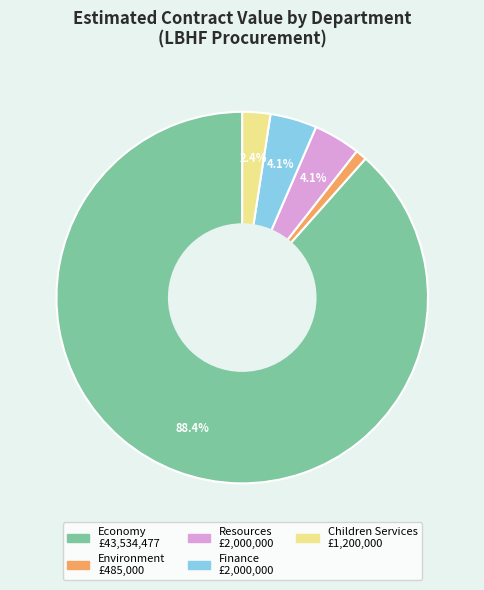

What is the largest slice in the pie chart?

Economy